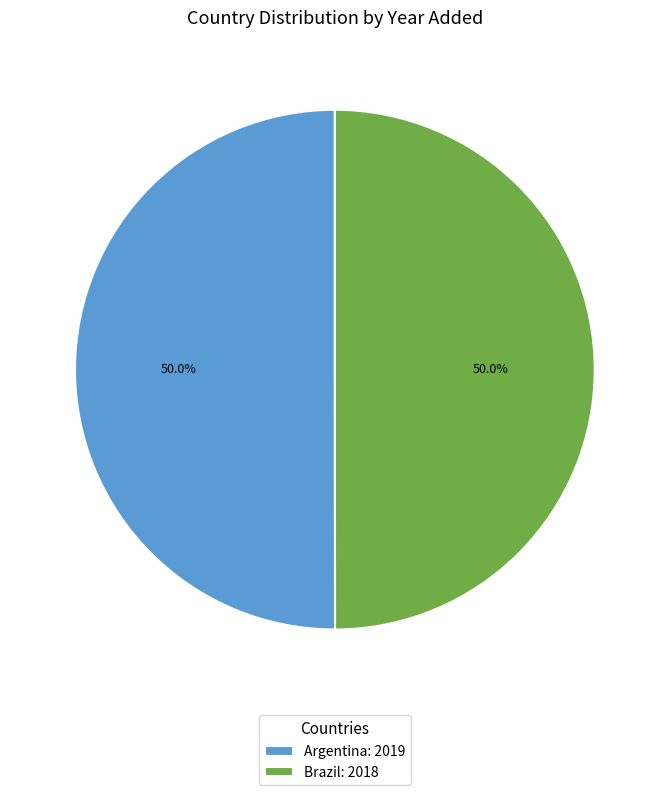

What is the ratio of the value at Argentina: 2019 to the value at Brazil: 2018?

1.0